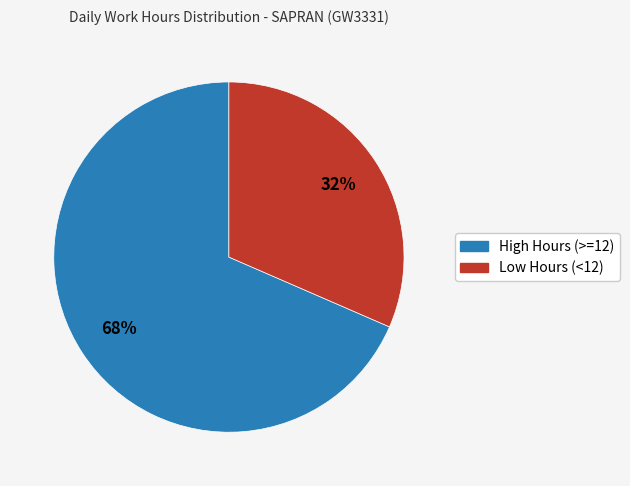

To the nearest percent, what is the average slice percentage?

50%